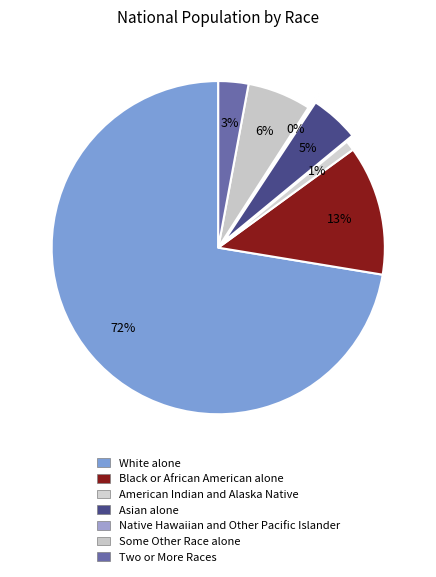

Which category has the smallest portion of the pie?

Native Hawaiian and Other Pacific Islander